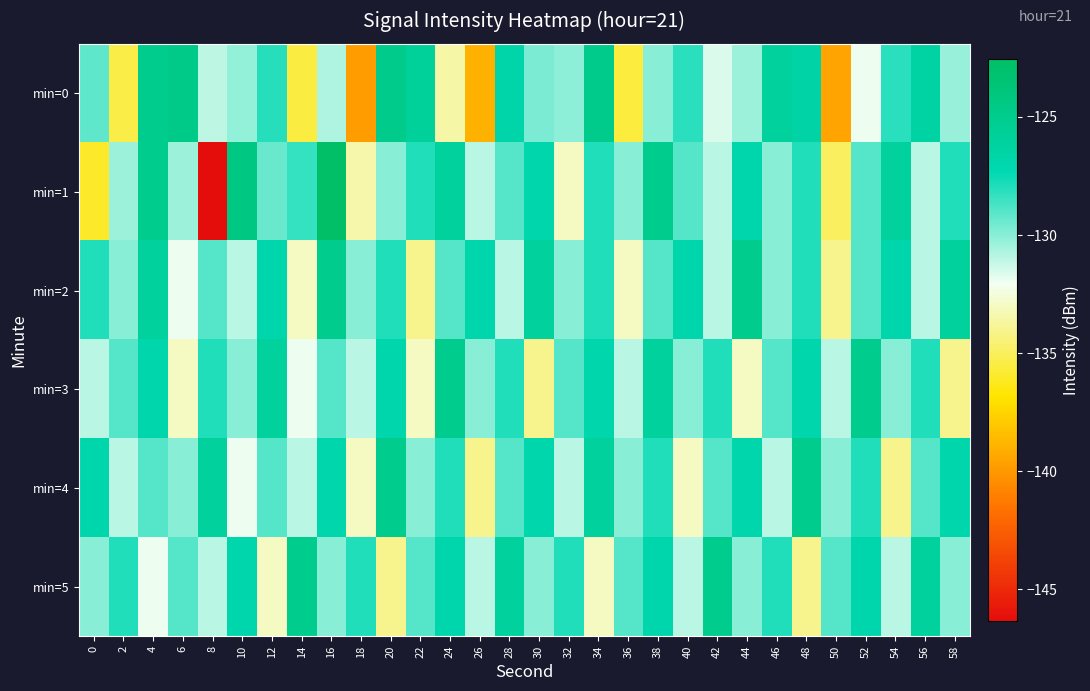

Reading left to right, transcribe all the data shown in this chart.

min=0: 0=-129.1	2=-135.4	4=-125.1	6=-124.7	8=-131.0	10=-130.2	12=-128.1	14=-135.5	16=-130.8	18=-139.8	20=-124.9	22=-125.7	24=-133.6	26=-138.9	28=-126.7	30=-129.8	32=-130.1	34=-124.8	36=-135.6	38=-130.0	40=-128.1	42=-131.6	44=-130.4	46=-126.1	48=-126.6	50=-139.5	52=-132.0	54=-128.2	56=-126.4	58=-130.3
min=1: 0=-136.0	2=-130.4	4=-125.1	6=-130.4	8=-146.4	10=-124.4	12=-129.4	14=-128.4	16=-122.5	18=-133.4	20=-130.0	22=-128.0	24=-126.0	26=-131.0	28=-129.0	30=-127.0	32=-133.0	34=-128.0	36=-130.0	38=-125.0	40=-129.0	42=-131.0	44=-127.0	46=-130.0	48=-128.0	50=-135.0	52=-129.0	54=-126.0	56=-131.0	58=-128.0
min=2: 0=-128.0	2=-130.0	4=-126.0	6=-132.0	8=-129.0	10=-131.0	12=-127.0	14=-133.0	16=-125.0	18=-130.0	20=-128.0	22=-134.0	24=-129.0	26=-127.0	28=-131.0	30=-126.0	32=-130.0	34=-128.0	36=-133.0	38=-129.0	40=-127.0	42=-131.0	44=-125.0	46=-130.0	48=-128.0	50=-134.0	52=-129.0	54=-127.0	56=-131.0	58=-126.0
min=3: 0=-131.0	2=-129.0	4=-127.0	6=-133.0	8=-128.0	10=-130.0	12=-126.0	14=-132.0	16=-129.0	18=-131.0	20=-127.0	22=-133.0	24=-125.0	26=-130.0	28=-128.0	30=-134.0	32=-129.0	34=-127.0	36=-131.0	38=-126.0	40=-130.0	42=-128.0	44=-133.0	46=-129.0	48=-127.0	50=-131.0	52=-125.0	54=-130.0	56=-128.0	58=-134.0
min=4: 0=-127.0	2=-131.0	4=-129.0	6=-130.0	8=-126.0	10=-132.0	12=-129.0	14=-131.0	16=-127.0	18=-133.0	20=-125.0	22=-130.0	24=-128.0	26=-134.0	28=-129.0	30=-127.0	32=-131.0	34=-126.0	36=-130.0	38=-128.0	40=-133.0	42=-129.0	44=-127.0	46=-131.0	48=-125.0	50=-130.0	52=-128.0	54=-134.0	56=-129.0	58=-127.0
min=5: 0=-130.0	2=-128.0	4=-132.0	6=-129.0	8=-131.0	10=-127.0	12=-133.0	14=-125.0	16=-130.0	18=-128.0	20=-134.0	22=-129.0	24=-127.0	26=-131.0	28=-126.0	30=-130.0	32=-128.0	34=-133.0	36=-129.0	38=-127.0	40=-131.0	42=-125.0	44=-130.0	46=-128.0	48=-134.0	50=-129.0	52=-127.0	54=-131.0	56=-126.0	58=-130.0